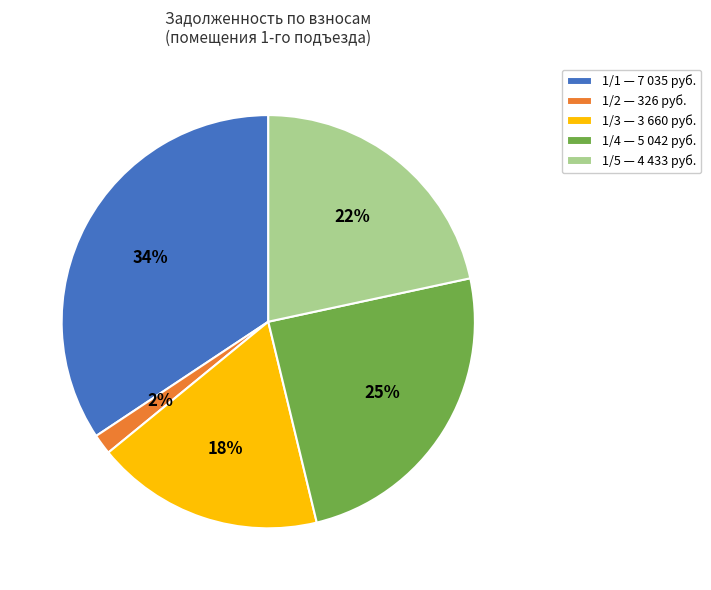

Is there a majority slice in this chart?

No